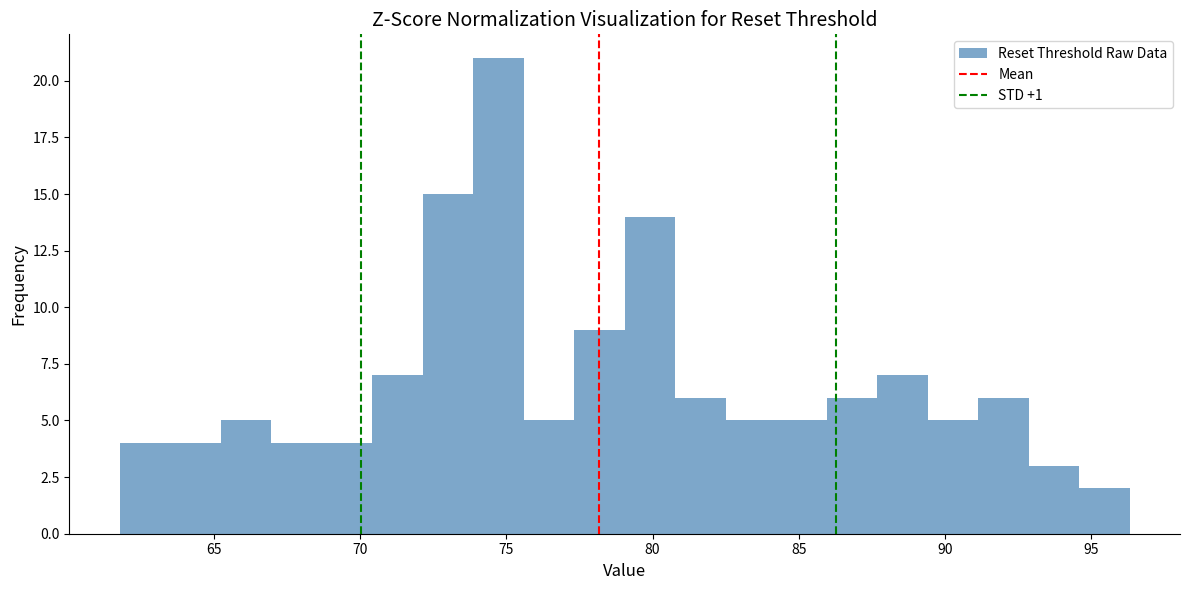

Read against the x-axis, roughly where is the centre of the tallest bar?

74.5